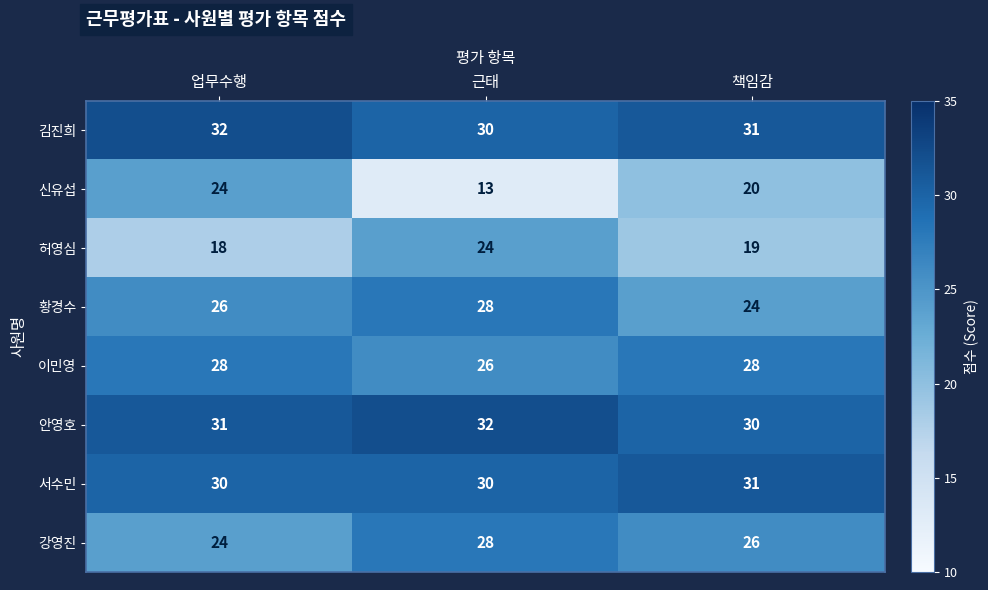

Which label corresponds to the smallest value in the chart?

근태